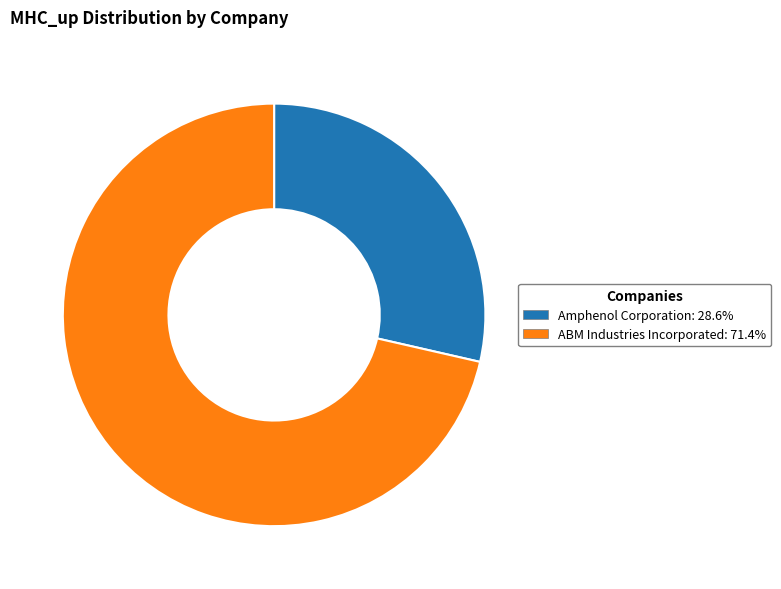

Does ABM Industries Incorporated account for over 50% of the chart?

Yes